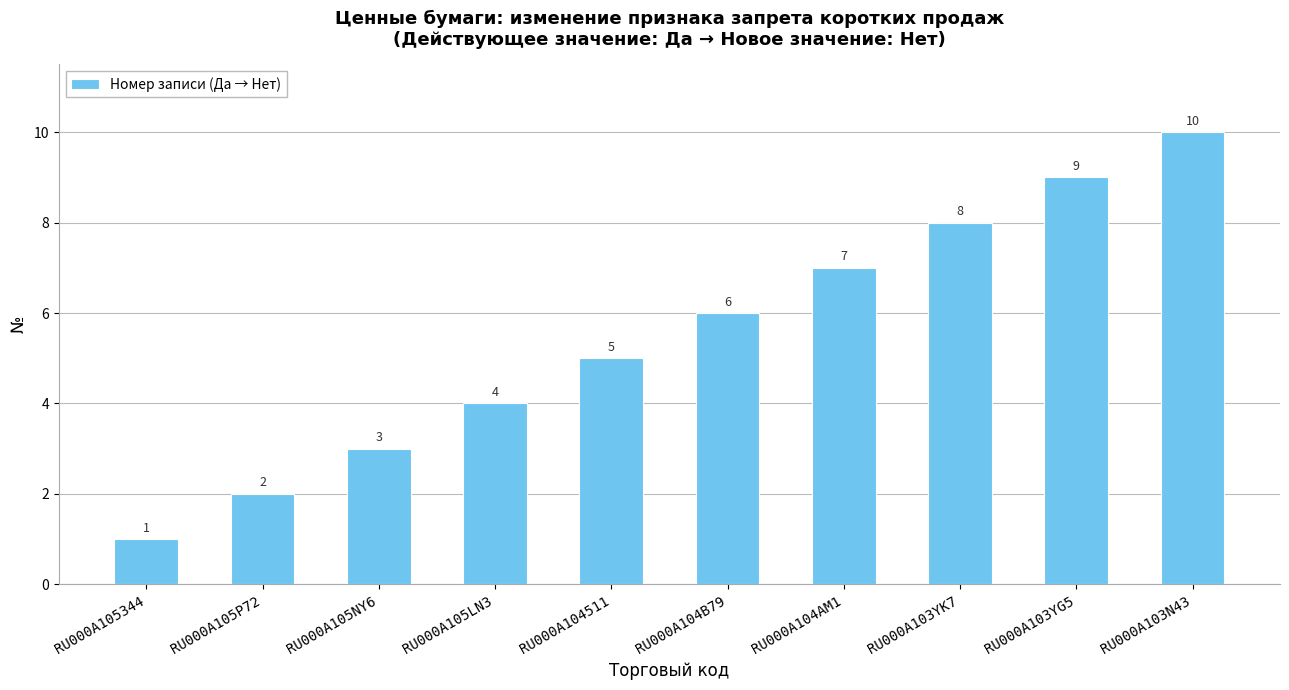

Reading left to right, transcribe all the data shown in this chart.

RU000A105344=1	RU000A105P72=2	RU000A105NY6=3	RU000A105LN3=4	RU000A104511=5	RU000A104B79=6	RU000A104AM1=7	RU000A103YK7=8	RU000A103YG5=9	RU000A103N43=10